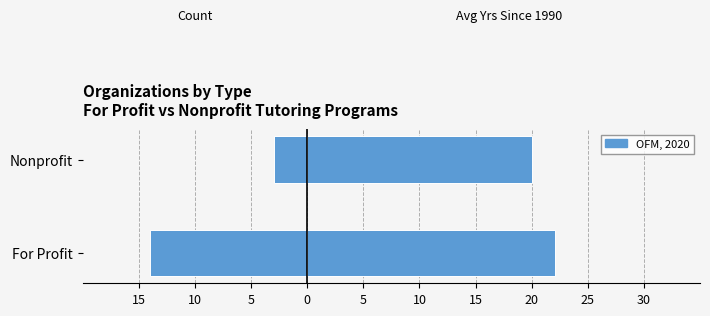

Between For Profit and Nonprofit, which is larger?

Nonprofit